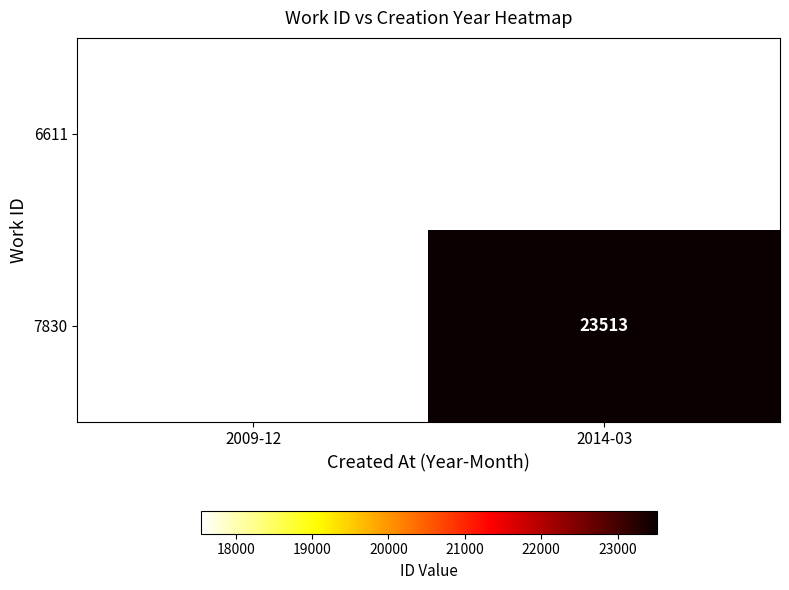

True or false: 7830 has a value of 12005.9 at 2014-03.

False